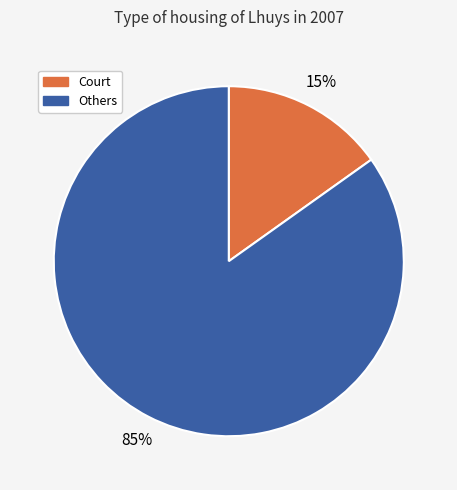

Is there any slice that represents more than half of the pie?

Yes